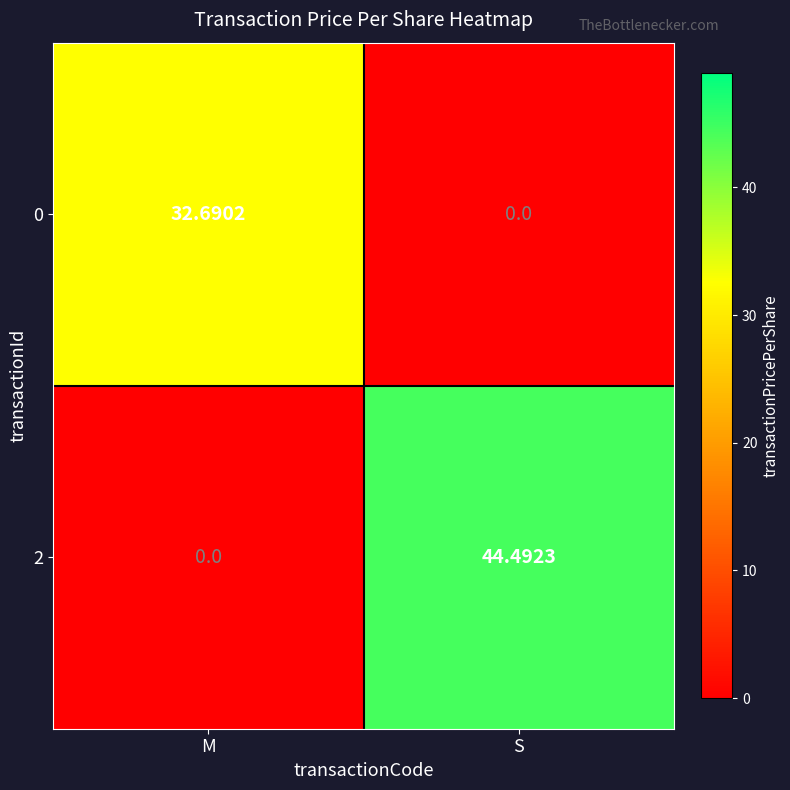

Where is 0 nearest to the value 16?

S